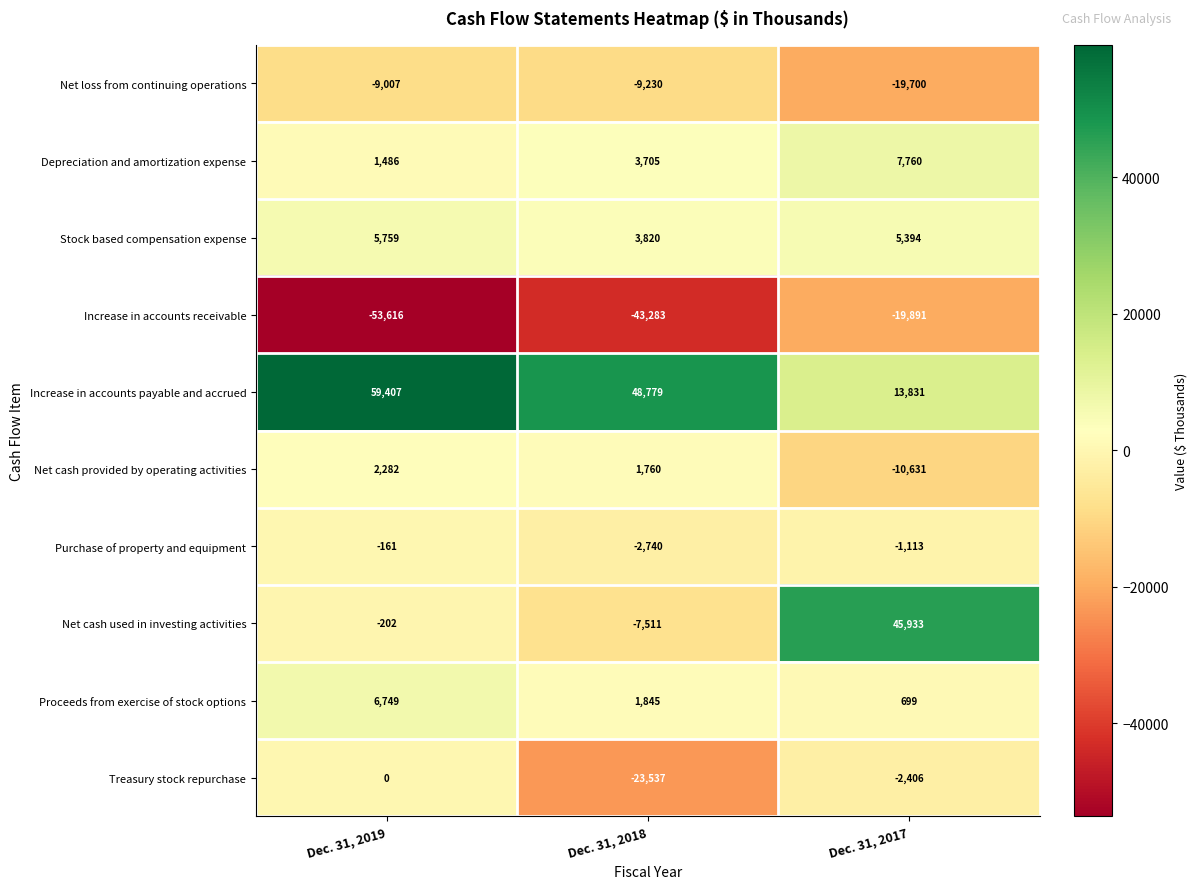

Reading left to right, transcribe all the data shown in this chart.

Net loss from continuing operations: -9007	-9230	-19700
Depreciation and amortization expense: 1486	3705	7760
Stock based compensation expense: 5759	3820	5394
Increase in accounts receivable: -53616	-43283	-19891
Increase in accounts payable and accrued: 59407	48779	13831
Net cash provided by operating activities: 2282	1760	-10631
Purchase of property and equipment: -161	-2740	-1113
Net cash used in investing activities: -202	-7511	45933
Proceeds from exercise of stock options: 6749	1845	699
Treasury stock repurchase: 0	-23537	-2406